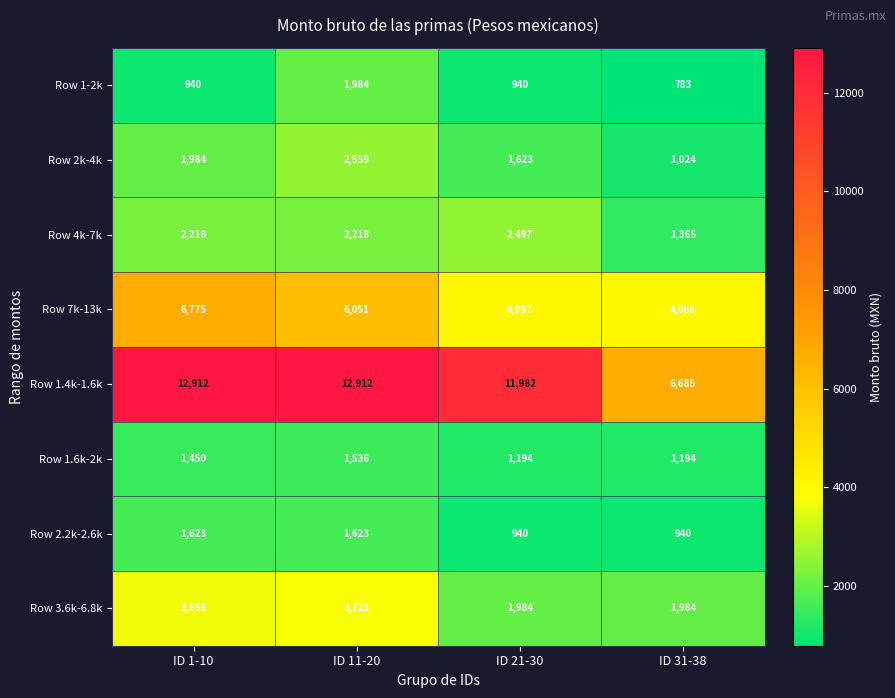

What is the difference between the maximum and minimum values in the Row 7k-13k series?

2707